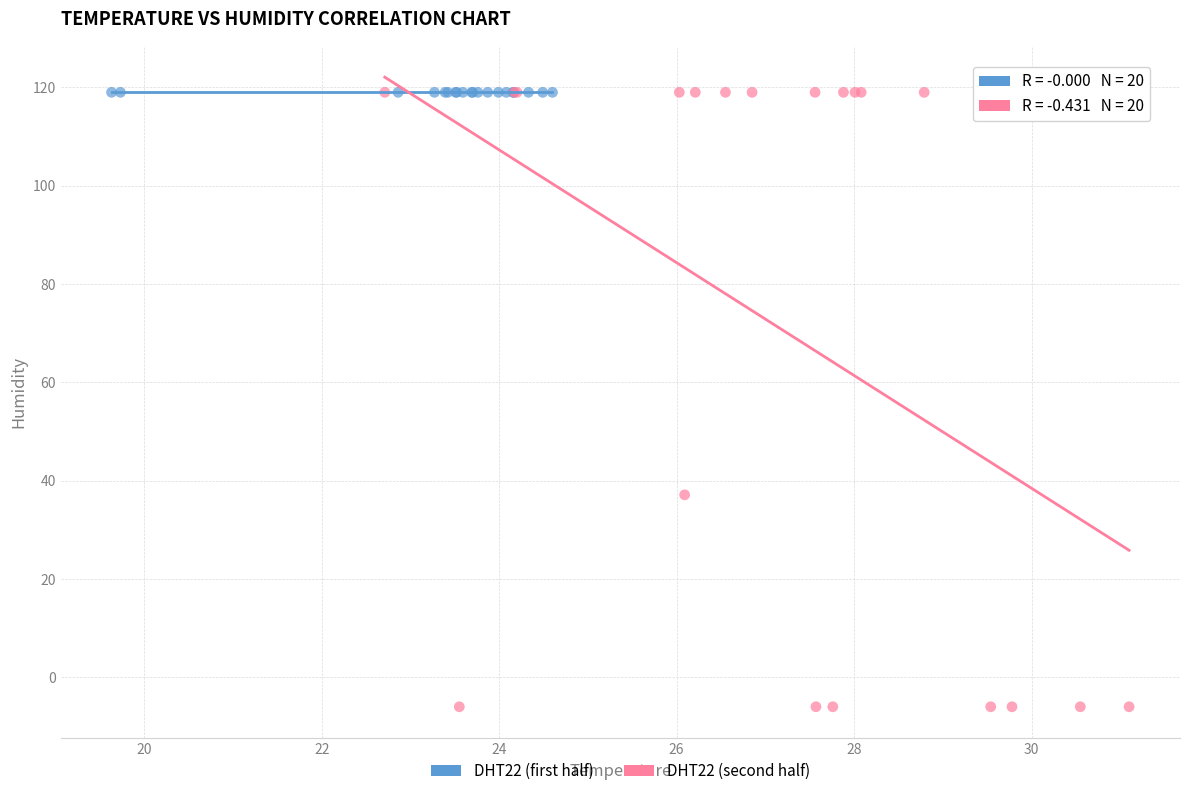

What are all the series names shown in the legend?

DHT22 (first half), DHT22 (second half)